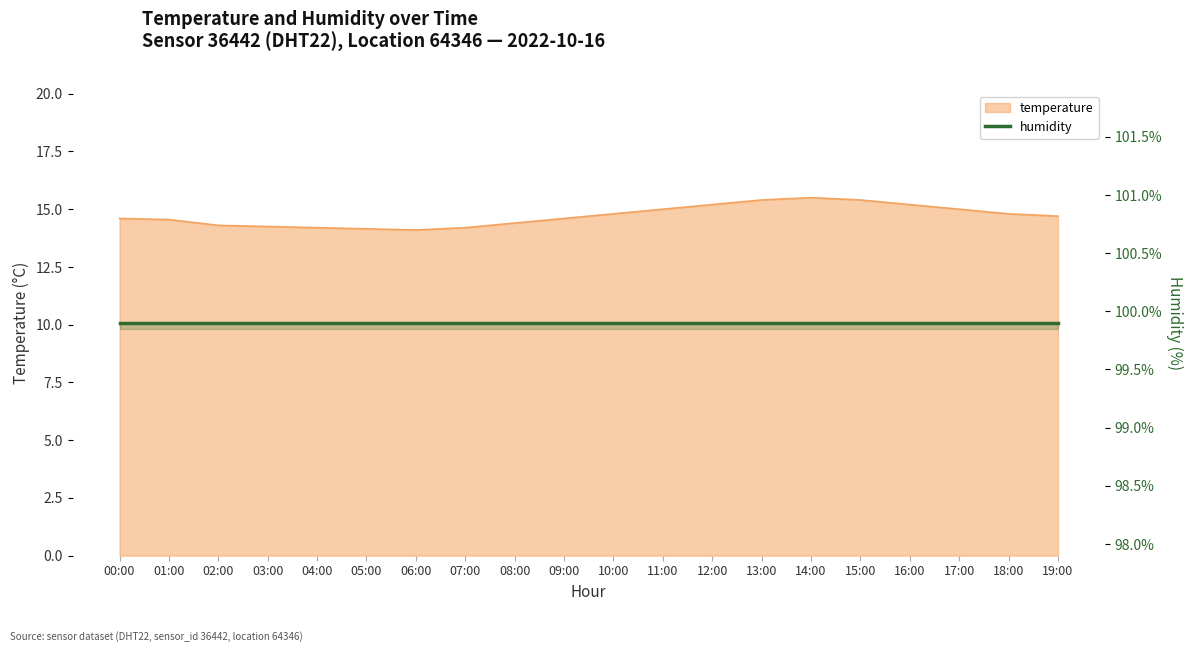

Which has a higher value, 14:00 or 04:00?

14:00